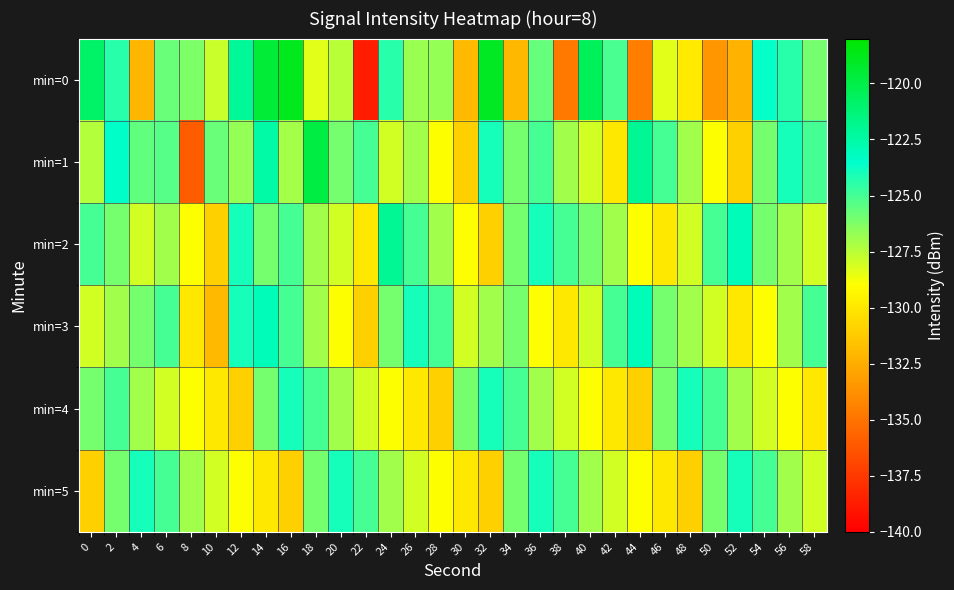

How many data points does each series have?

30